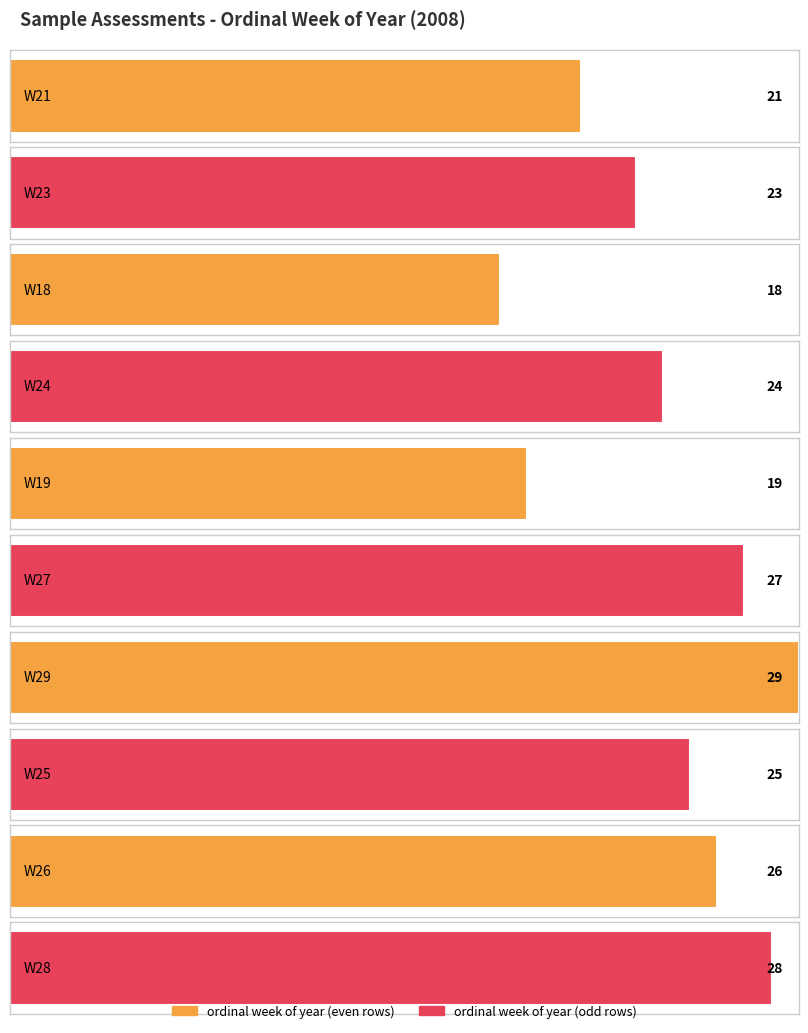

What is the label of the 9th bar from the right?

W23